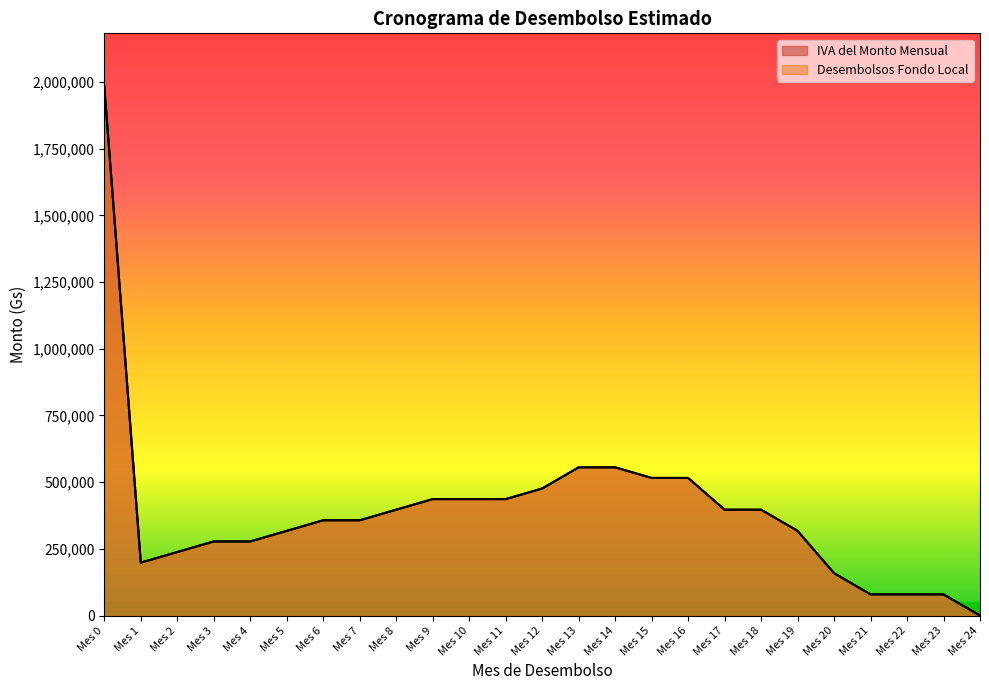

How many values in Desembolsos Fondo Local are above zero?

24